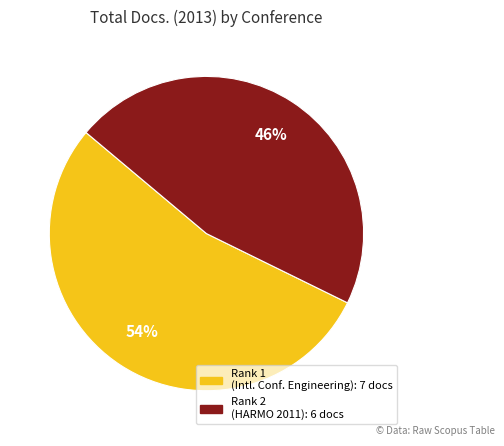

To the nearest percent, what is the difference between the largest and smallest slice percentages?

8%